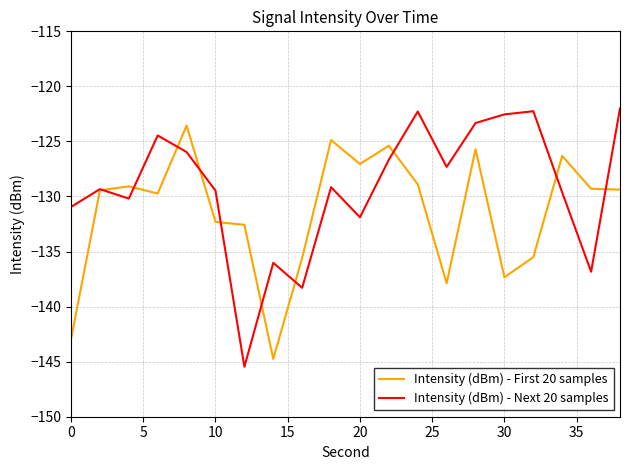

True or false: Intensity (dBm) - Next 20 samples and Intensity (dBm) - First 20 samples cross at least once.

True